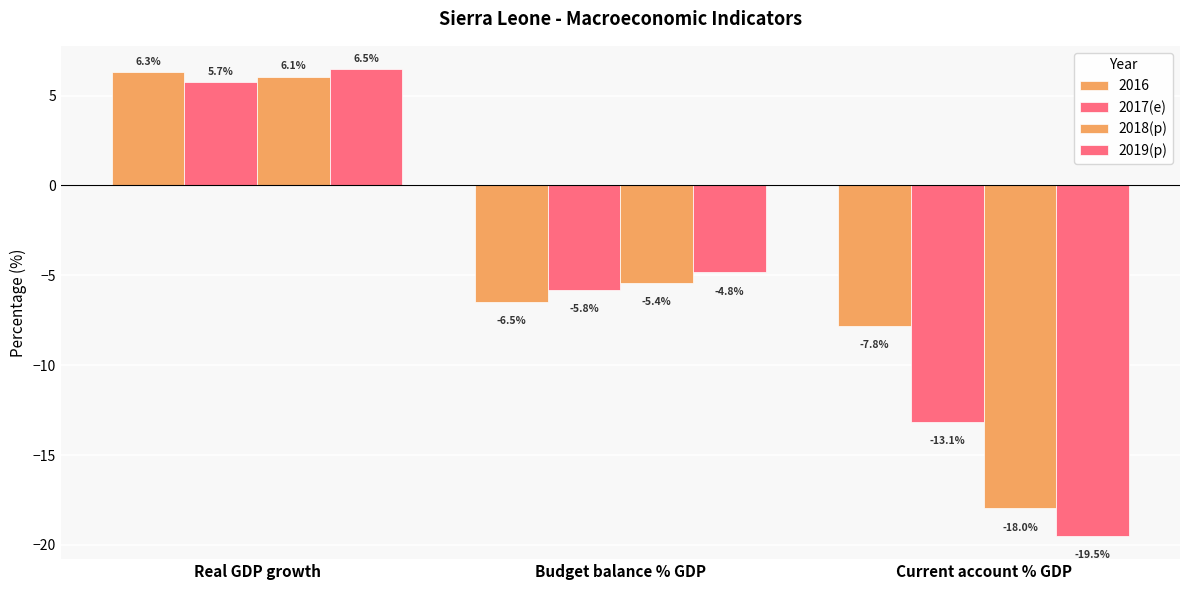

What is the value of the 2017(e) bar at the 3rd from the left?

-13.1